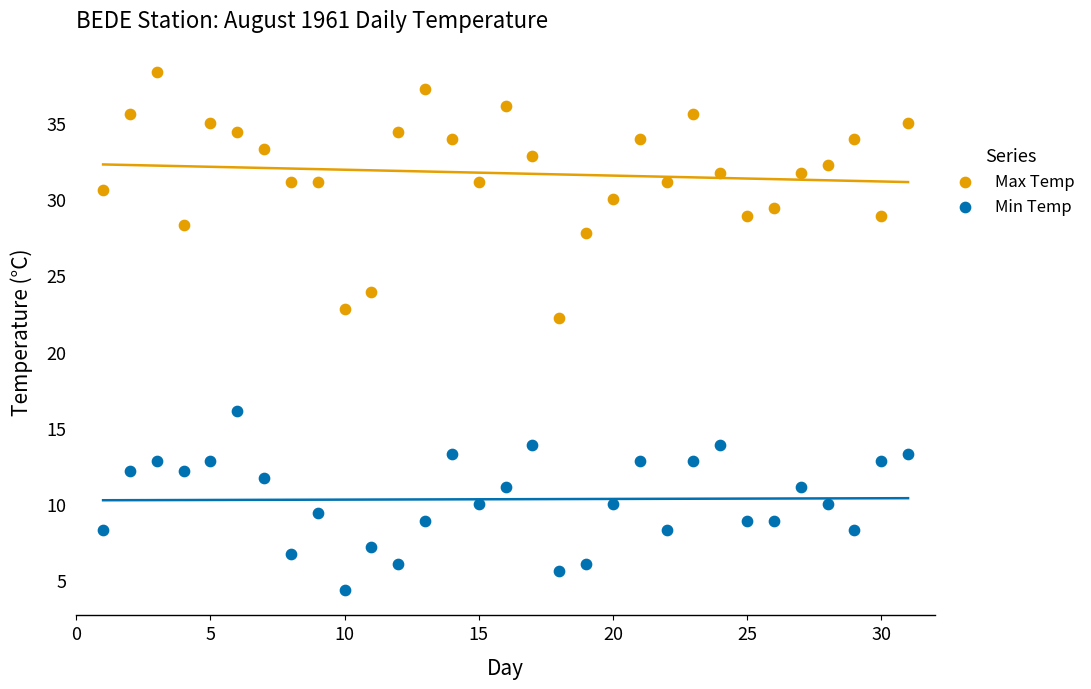

Across all data points, what is the range of X values (max minus min)?

30.0